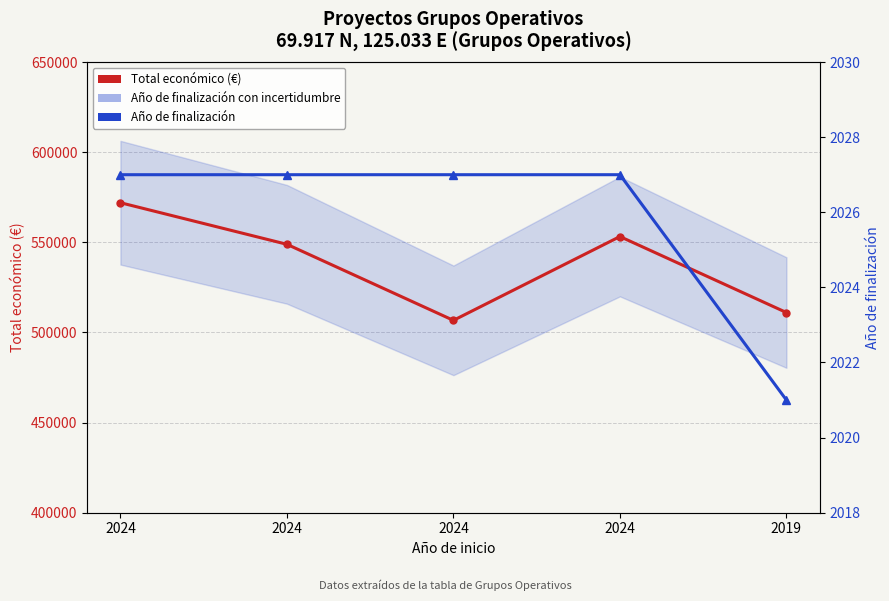

What is the minimum value shown in the chart?

2021